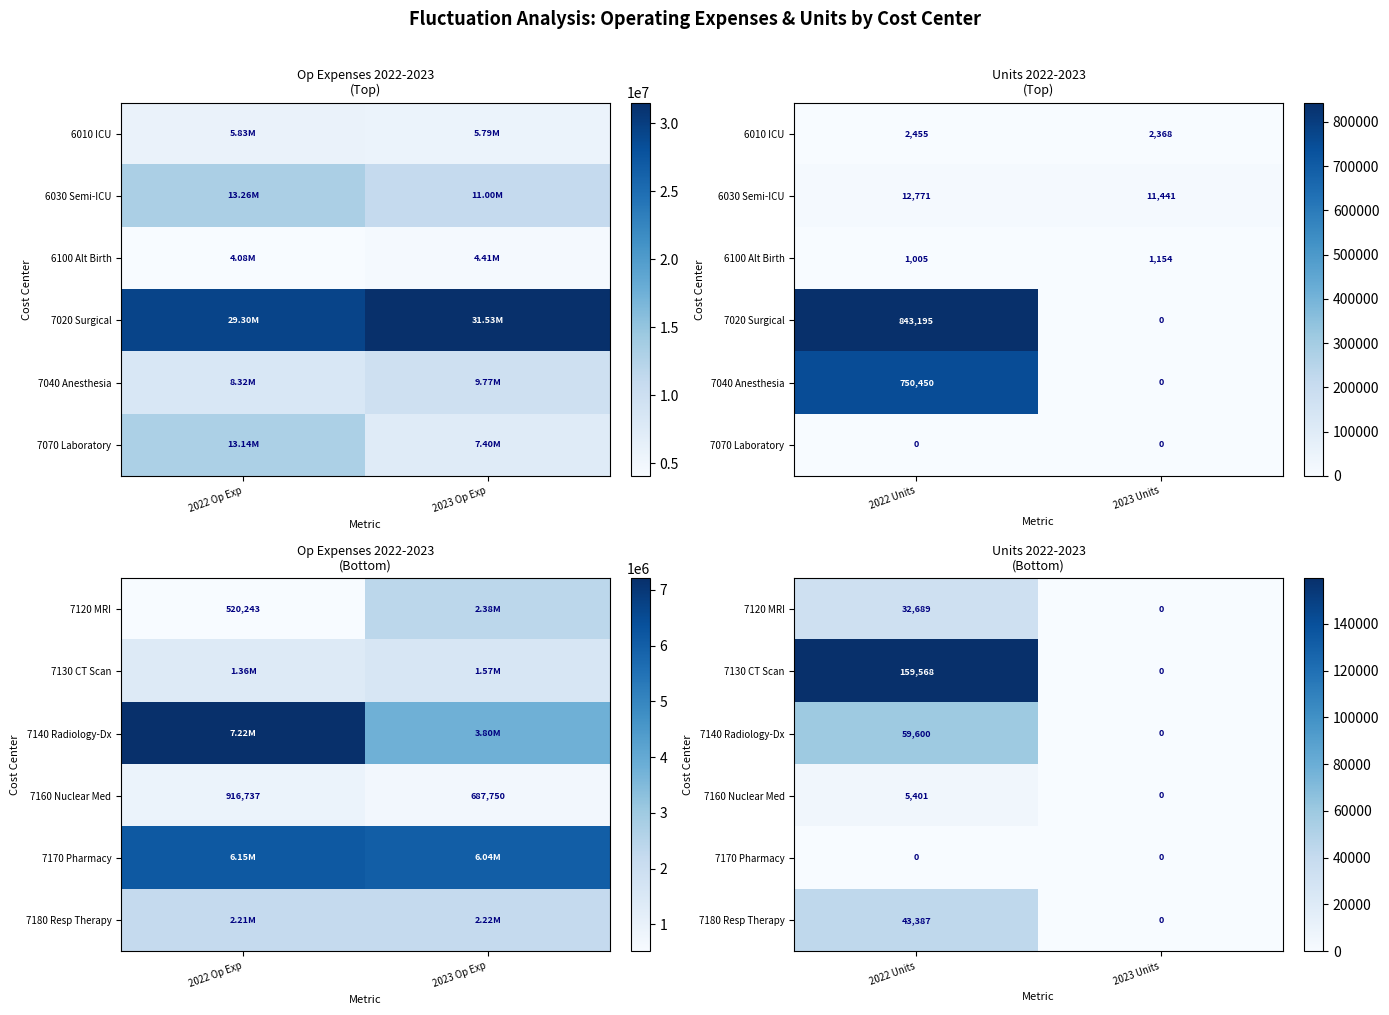

How many 7180 Resp Therapy values are between 0 and 43387?

2